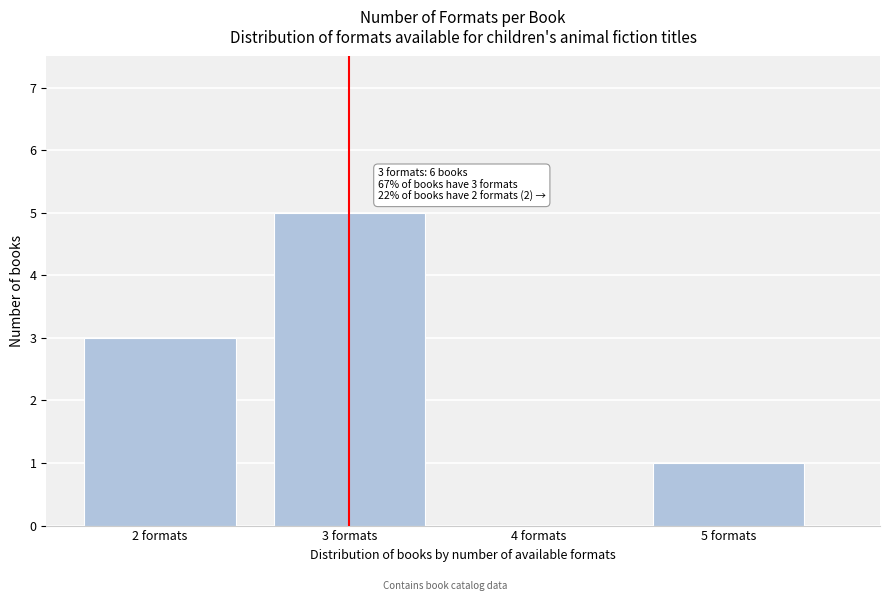

Reading right to left, what are all the values shown in this chart?

5 formats=1	4 formats=0	3 formats=5	2 formats=3